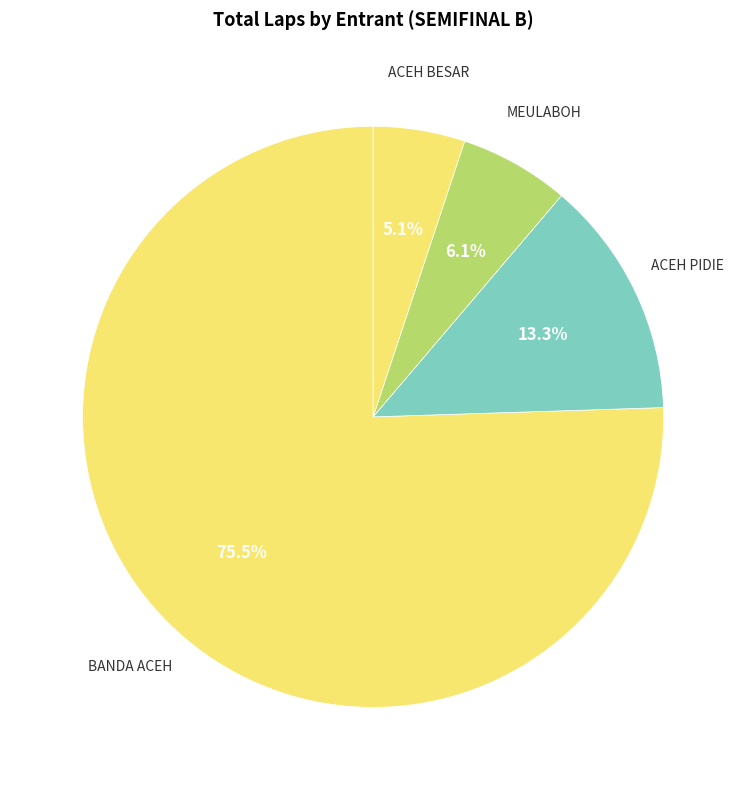

How many slices are in this pie chart?

4